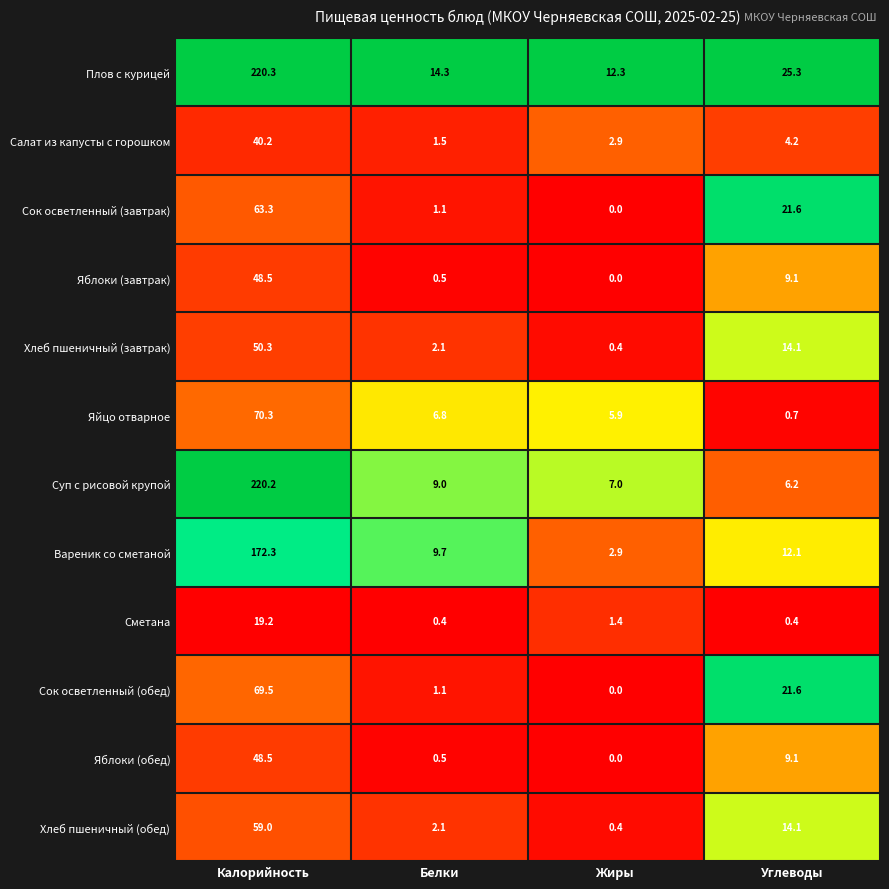

What is the maximum value for Сок осветленный (обед)?

69.5